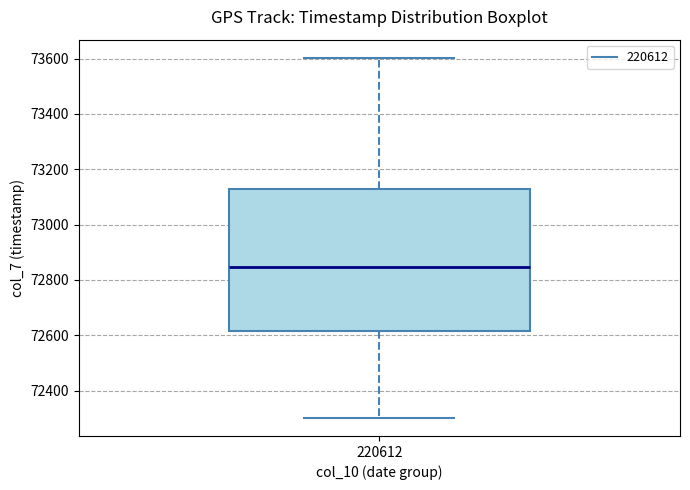

Read this box plot against the y-axis: the position of the median line, the range covered by the box, and the ends of both whiskers. The values are not printed on the chart, so give them approximately, as read against the axis.

median 72840, box 72620 to 73120, whiskers 72300 to 73600